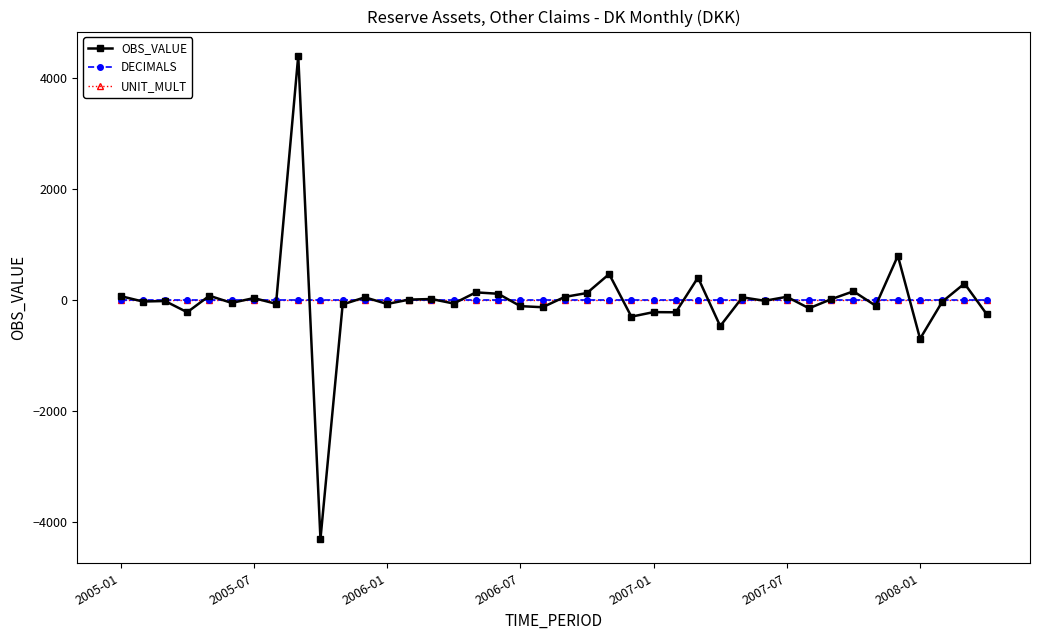

What is the smallest value displayed?

-4304